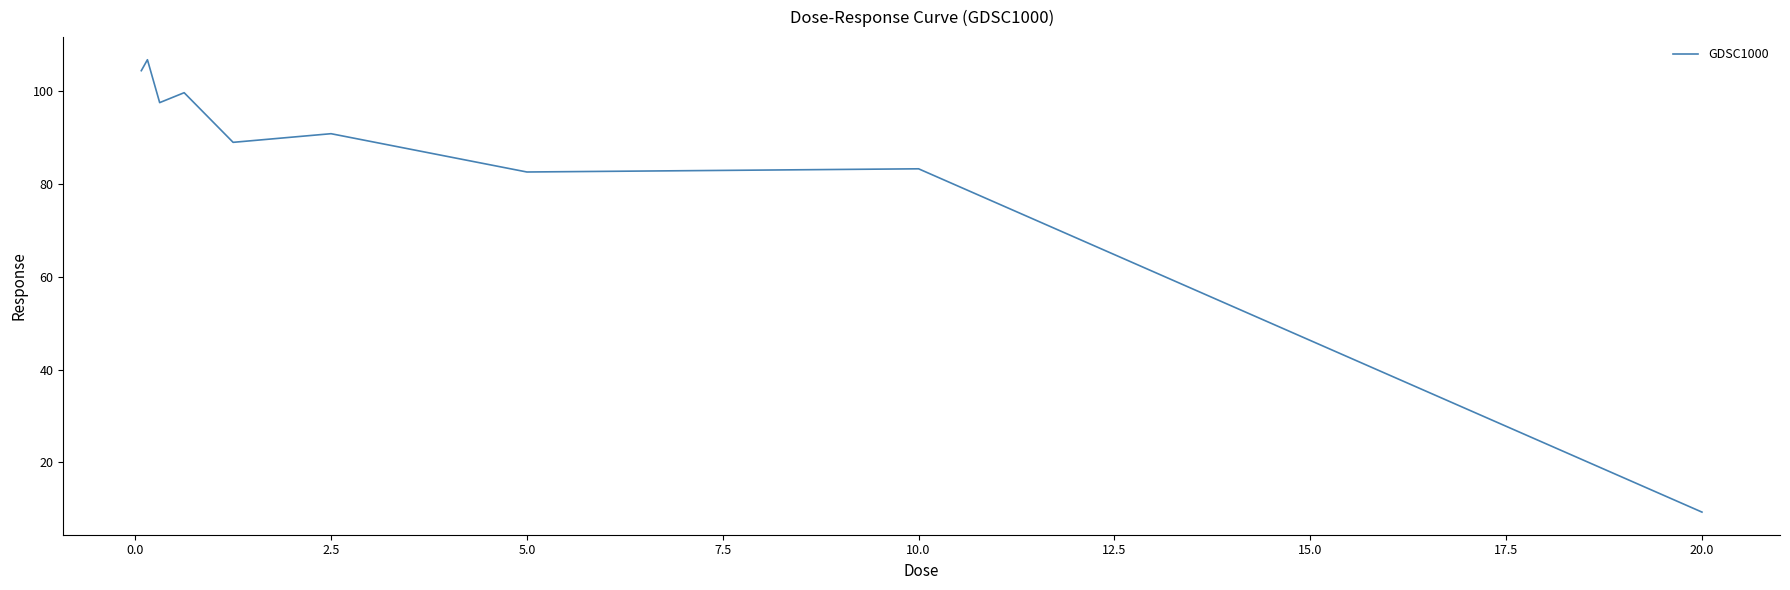

How many lines are shown in the chart?

1